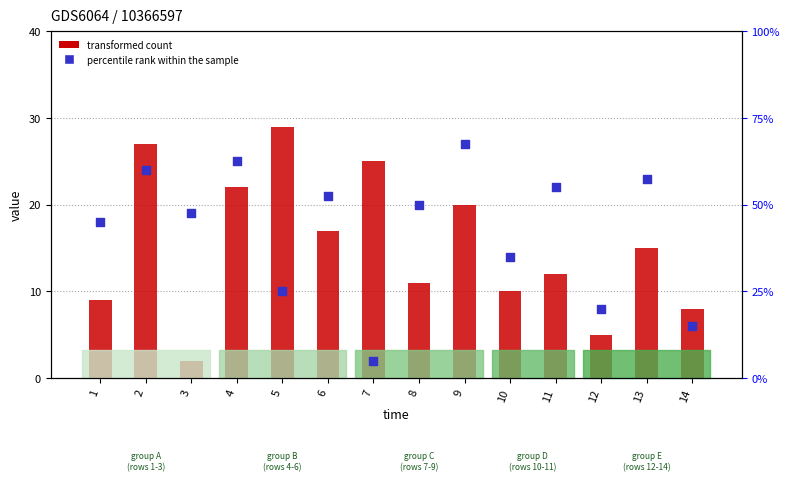

What are all the series names shown in the legend?

transformed count, percentile rank within the sample